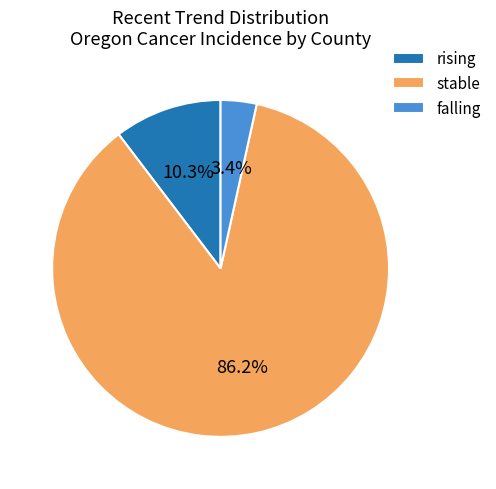

Rank the categories by value from lowest to highest.

falling, rising, stable